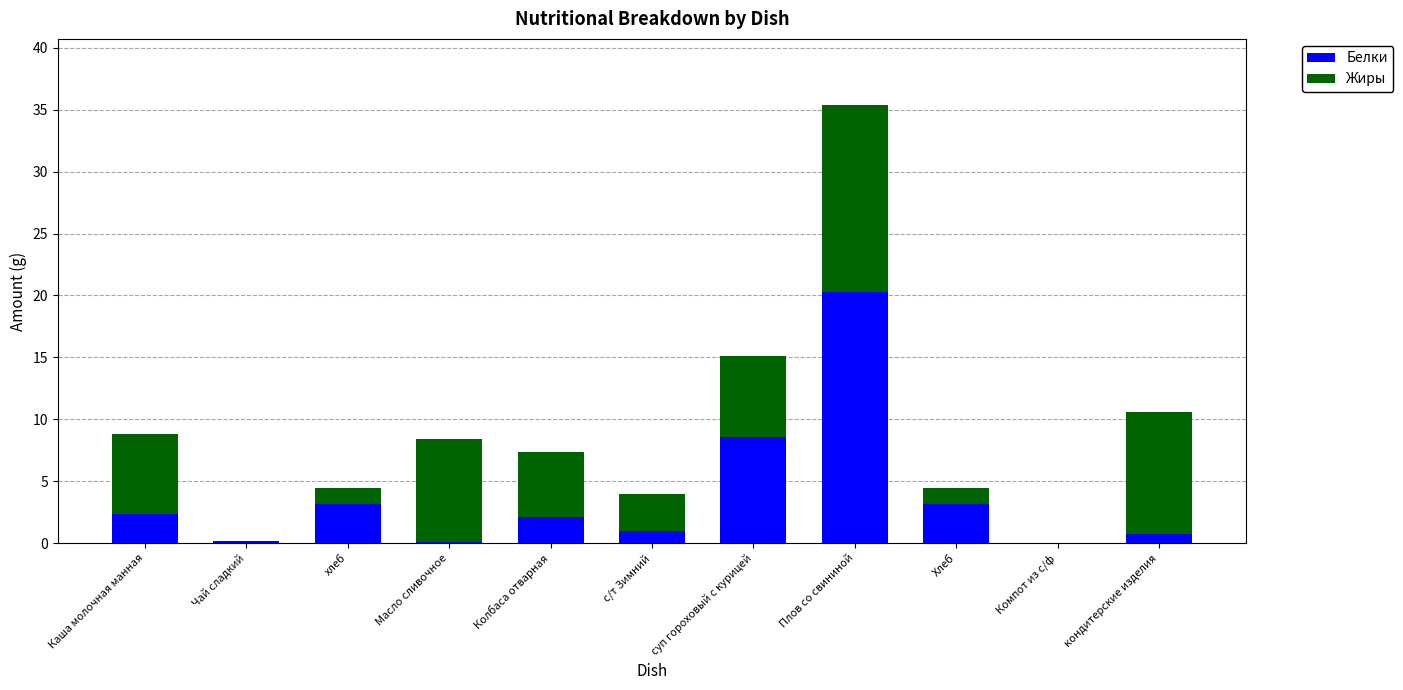

Read the Белки value at с/т Зимний.

1.0